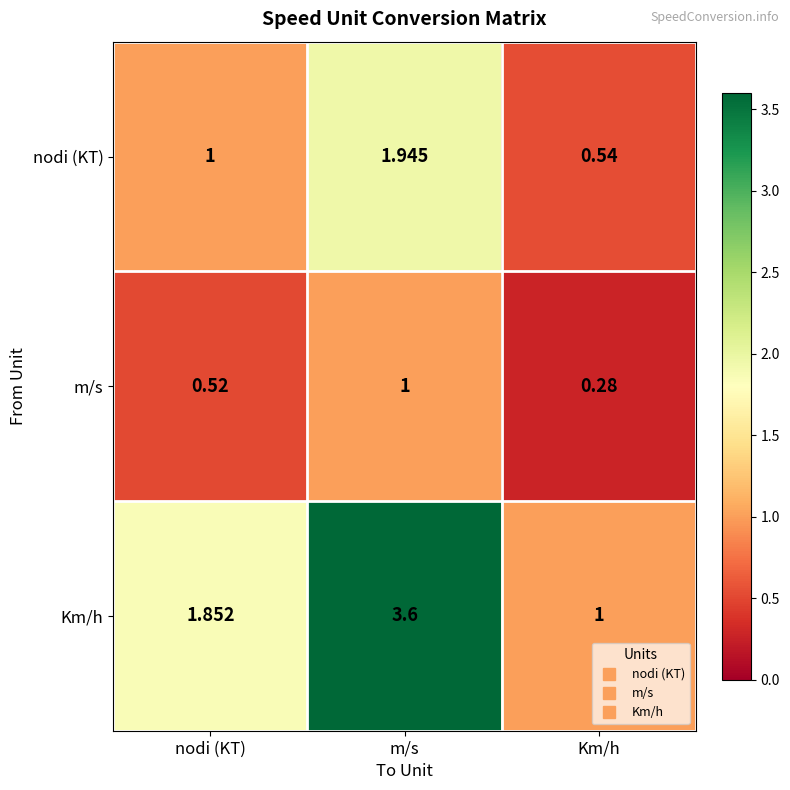

At which category is the sum across all series the highest?

m/s